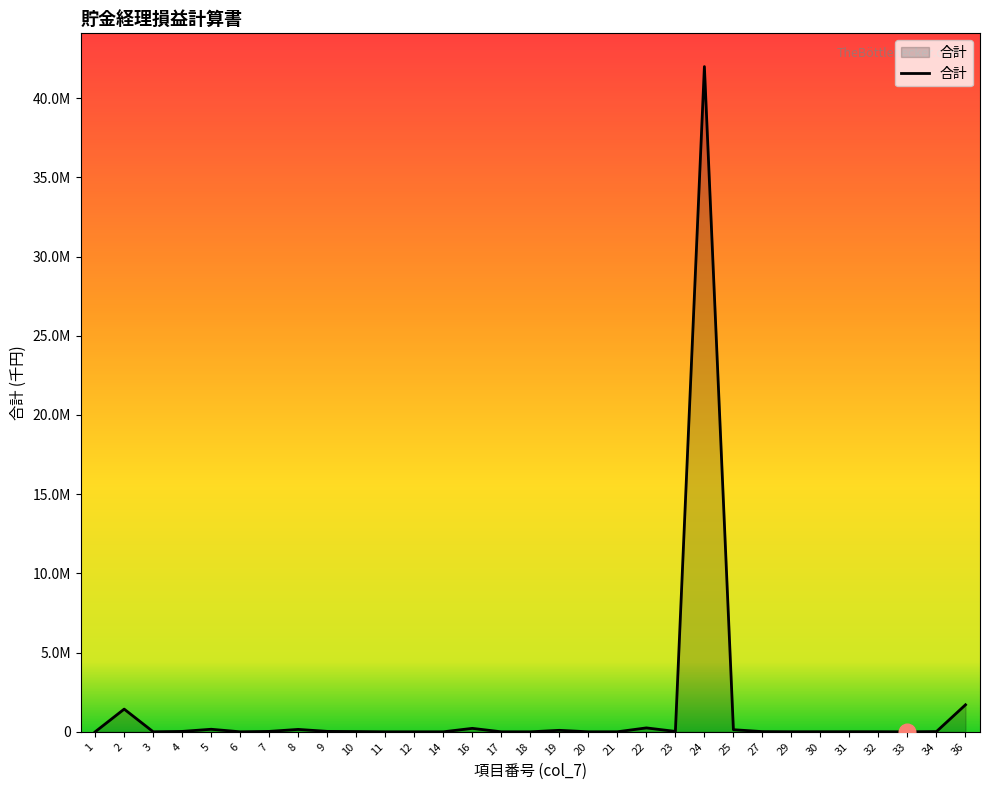

What is the value of the 13th point from the left?

700